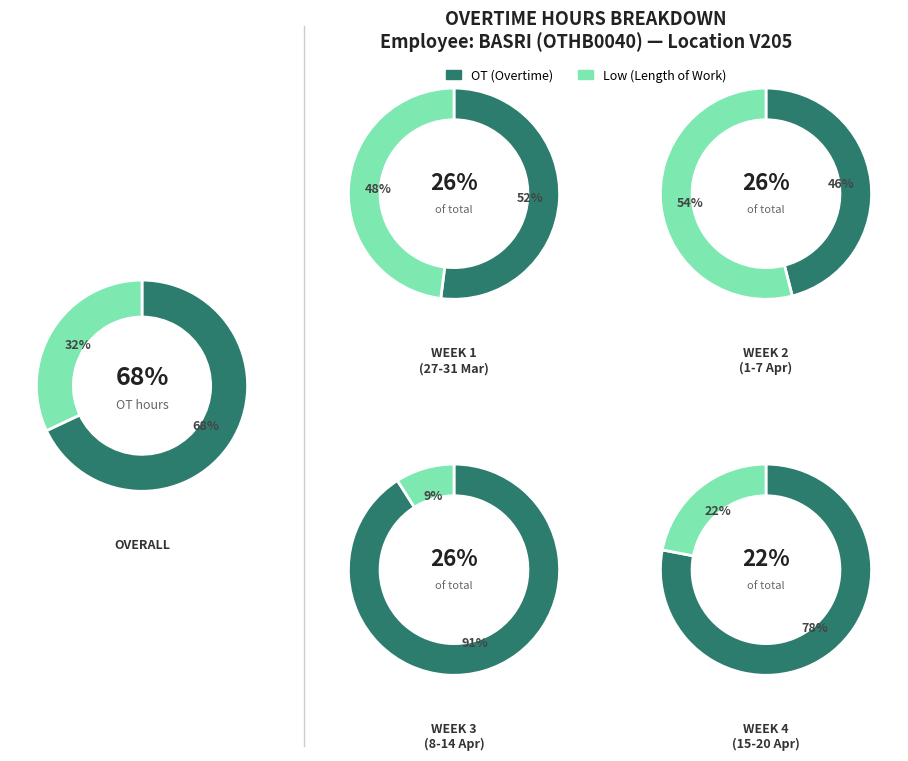

To the nearest percent, what is the difference between the largest and smallest slice percentages?

4%